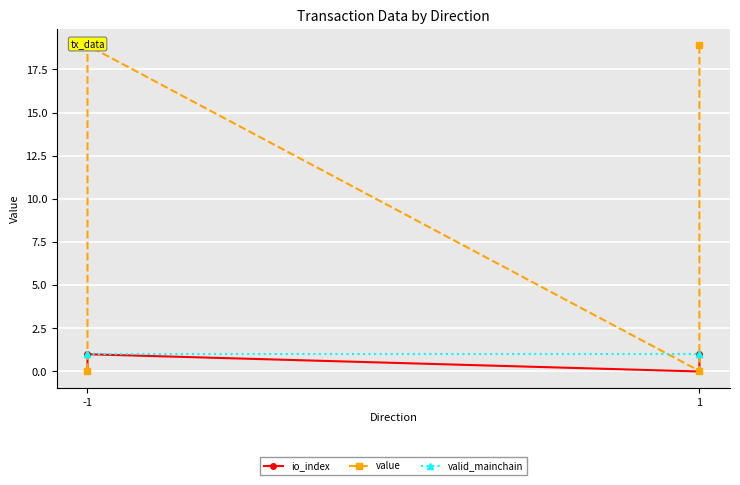

What is the difference between the maximum and second lowest values in the io_index series?

1.0